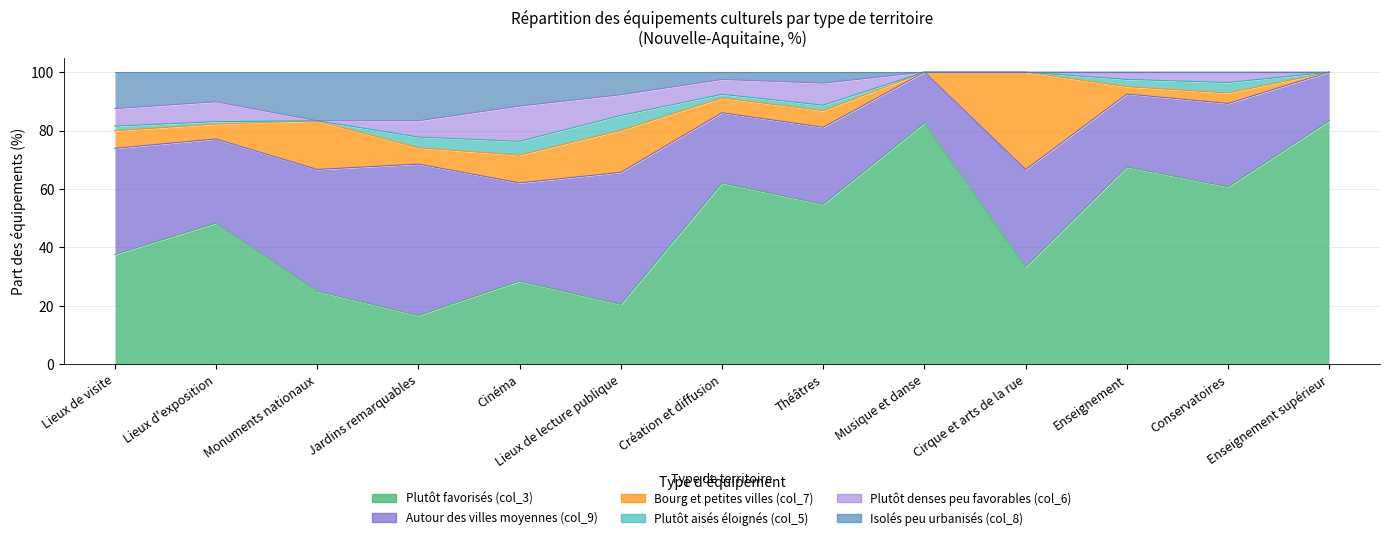

What is the total value across all series at Création et diffusion?

100.0